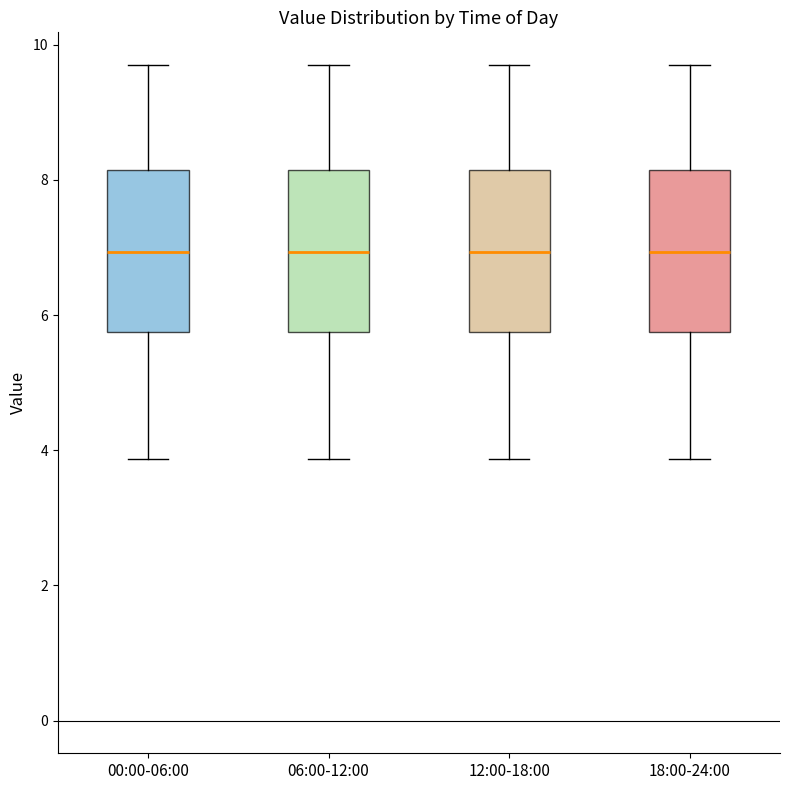

Reading left to right, read every box against the y-axis: the position of its median line, the range the box covers, and the ends of its whiskers. The values are not printed on the chart, so give them approximately, as read against the axis.

00:00-06:00: median 7.0, box 5.8 to 8.2, whiskers 3.8 to 9.8
06:00-12:00: median 7.0, box 5.8 to 8.2, whiskers 3.8 to 9.8
12:00-18:00: median 7.0, box 5.8 to 8.2, whiskers 3.8 to 9.8
18:00-24:00: median 7.0, box 5.8 to 8.2, whiskers 3.8 to 9.8